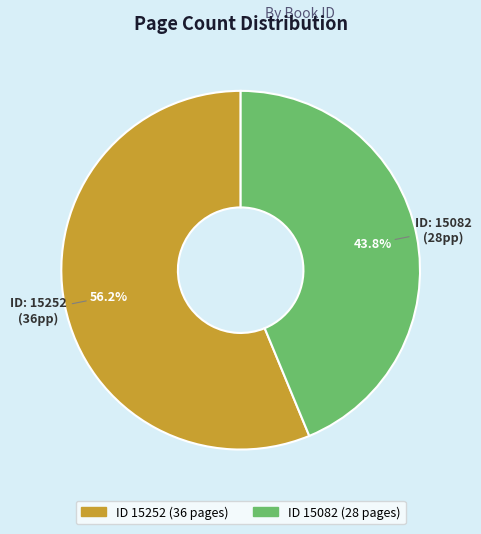

Does any single category account for the majority?

Yes